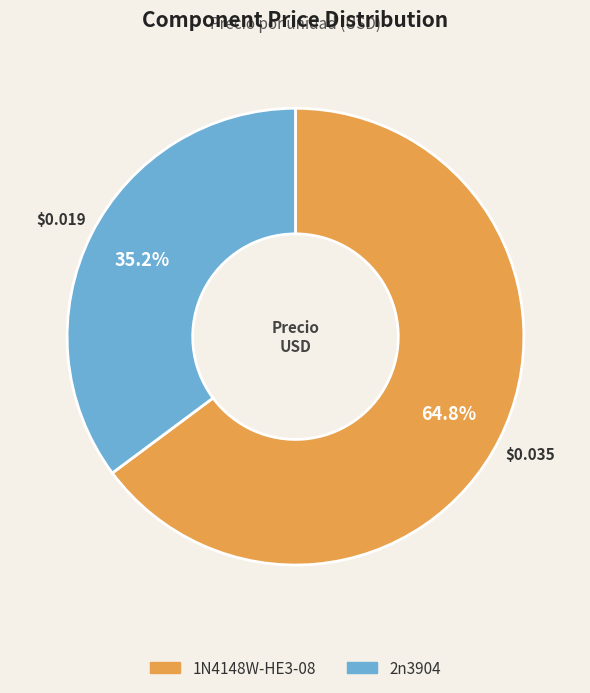

Which slice represents more than half of the pie?

1N4148W-HE3-08